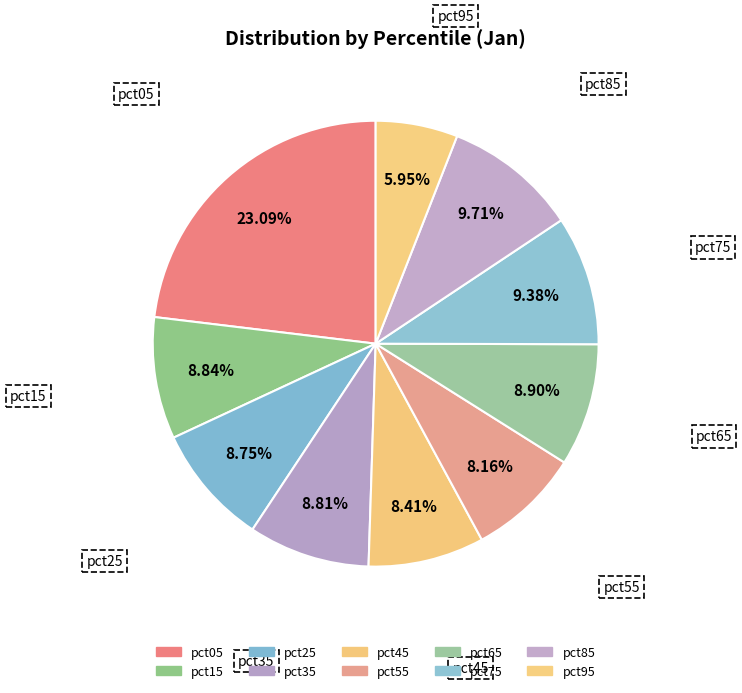

How much of the chart is everything except pct05?

76.9%